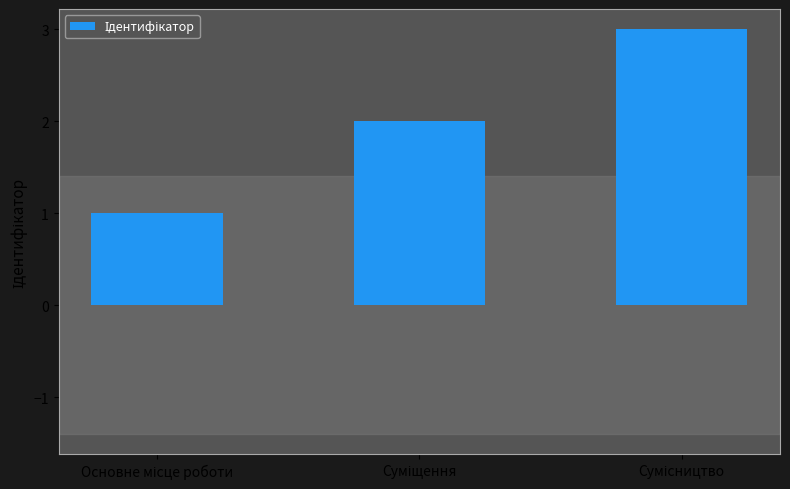

What is the sum of all values?

6